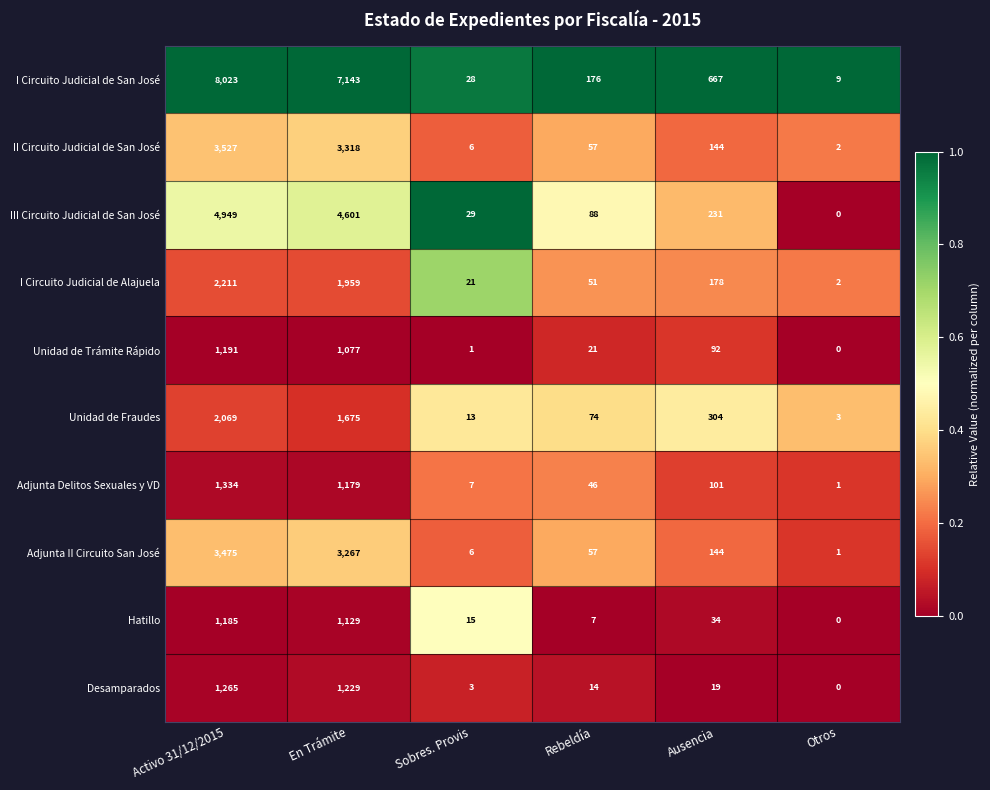

Where does the Desamparados series first go above 19?

Activo 31/12/2015